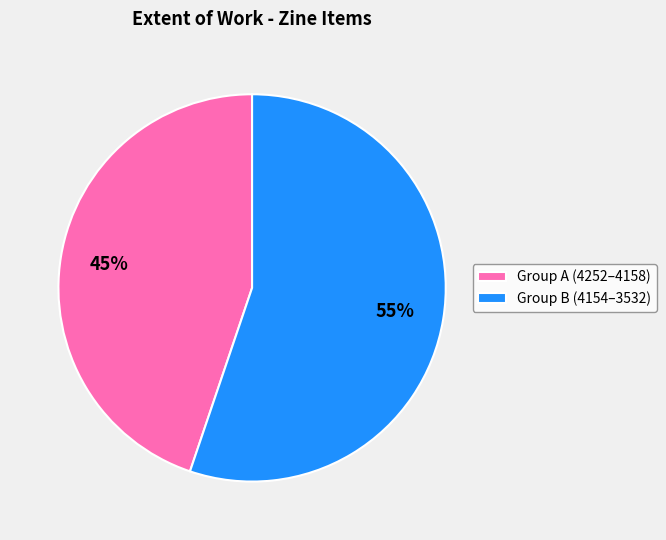

Is there a majority slice in this chart?

Yes